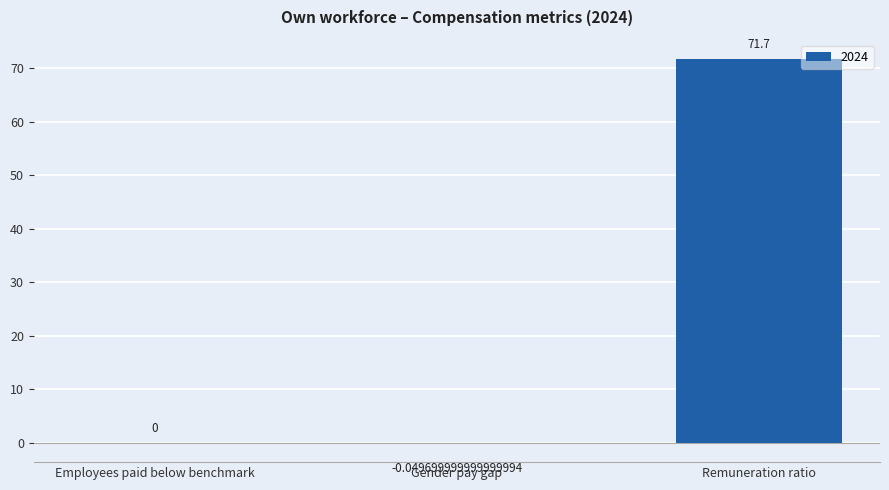

How many categories are shown in the chart?

3